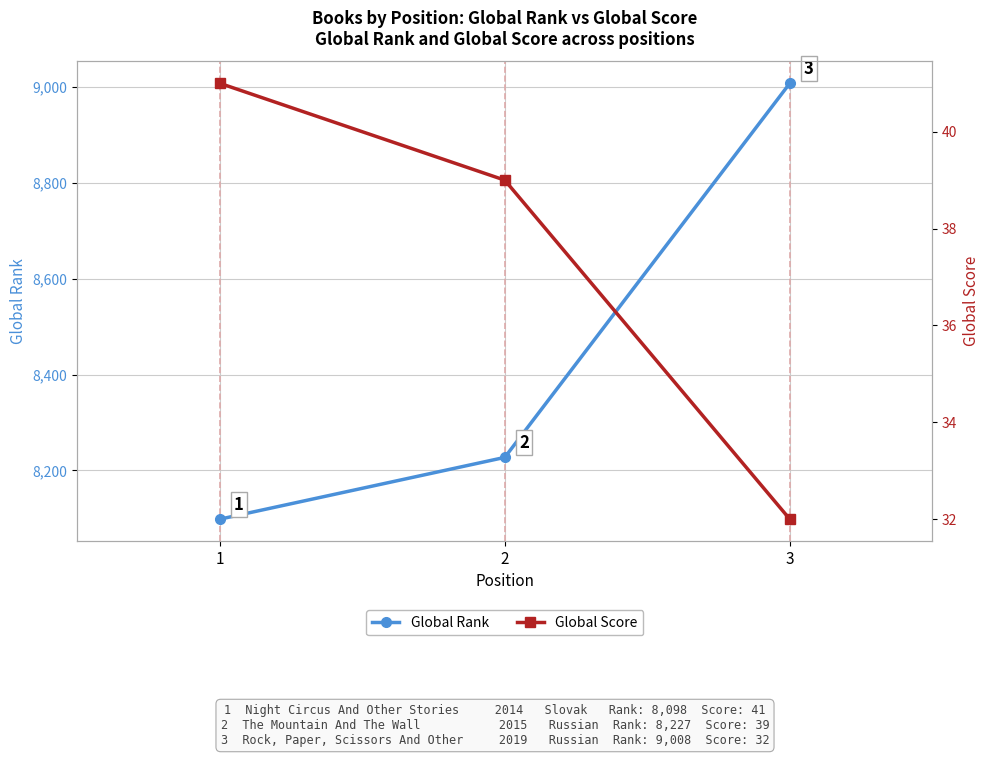

Does the chart have visible grid lines?

Yes